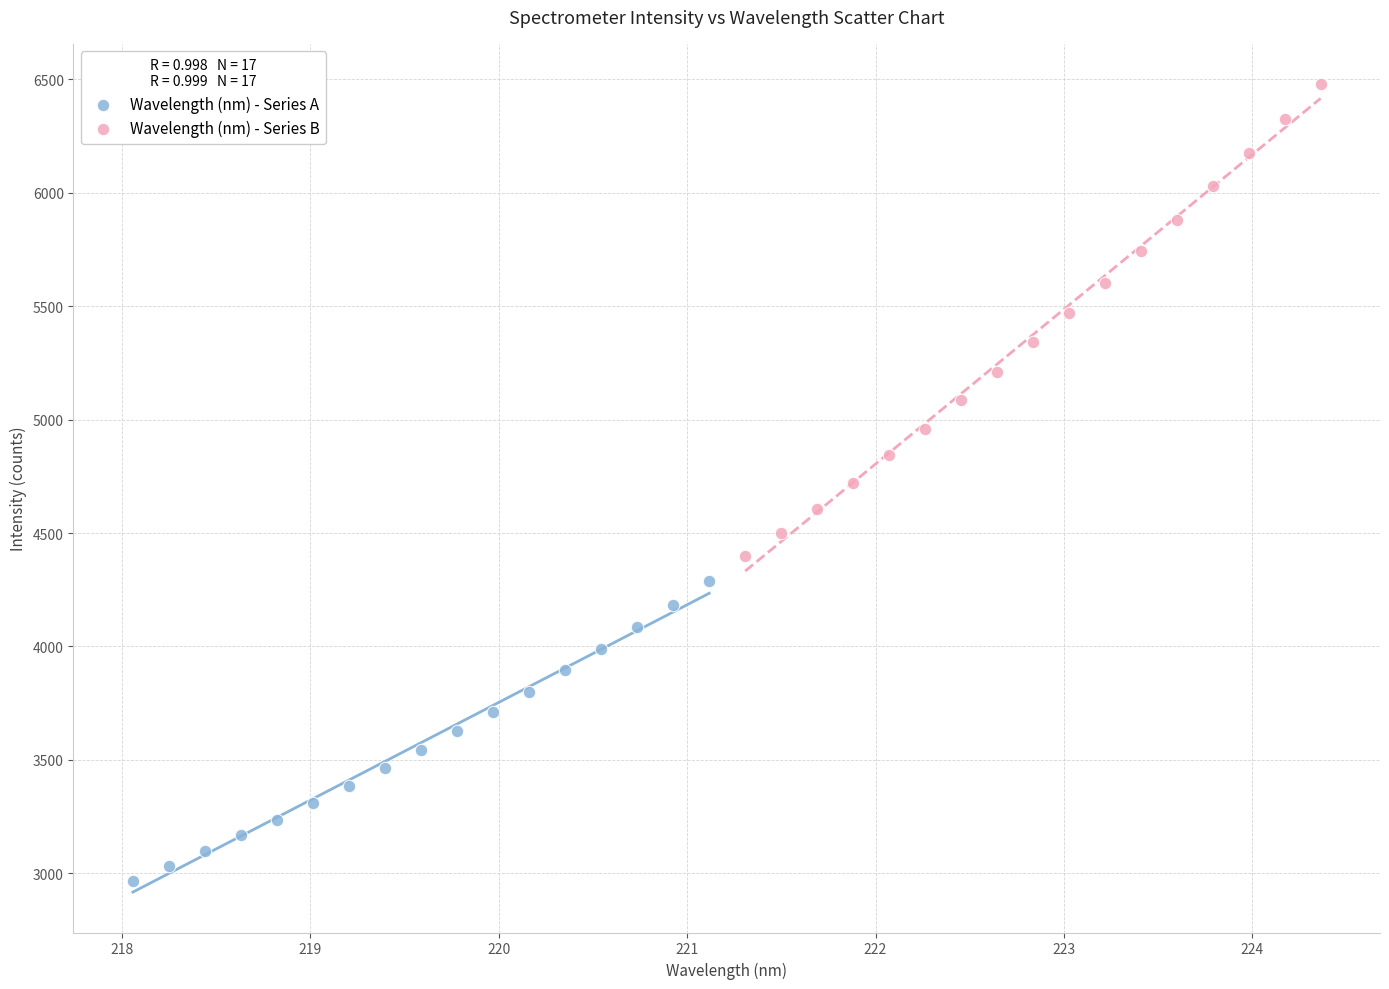

Which series reaches the maximum Y coordinate?

Wavelength (nm) - Series B